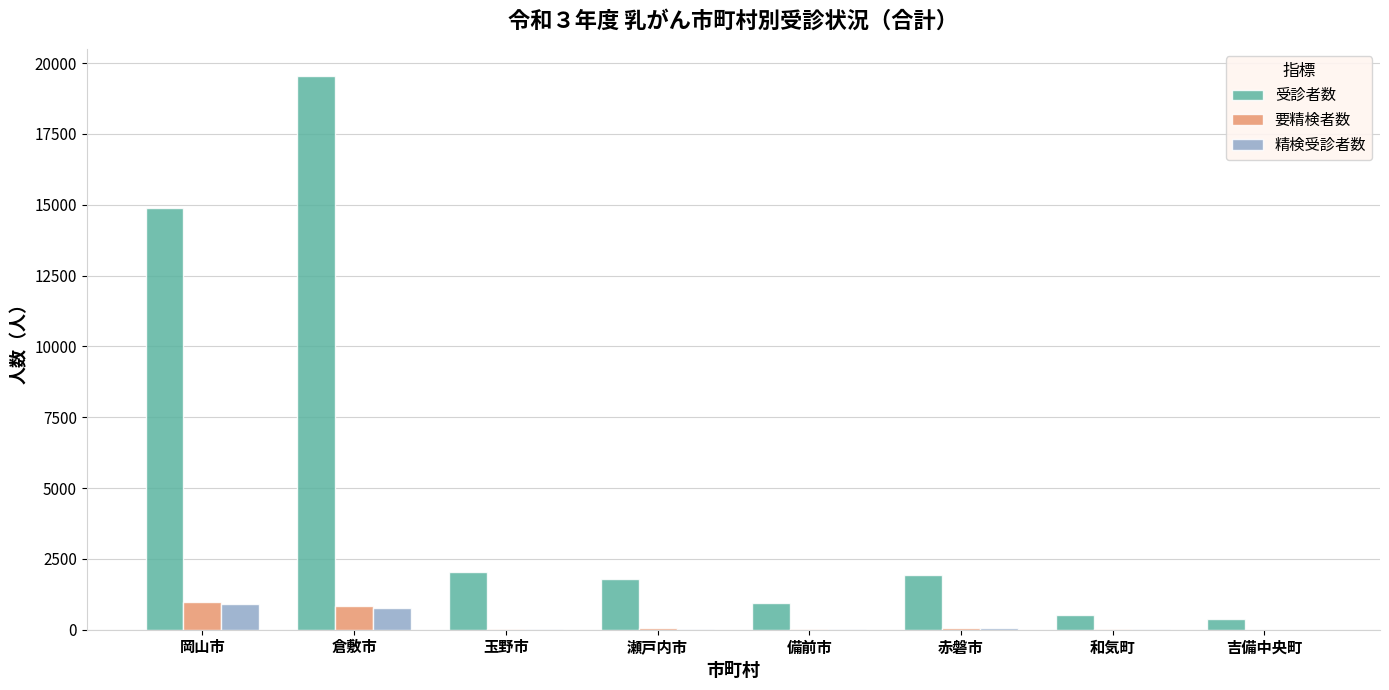

The 受診者数 series shows 10932 at 倉敷市. True or false?

False